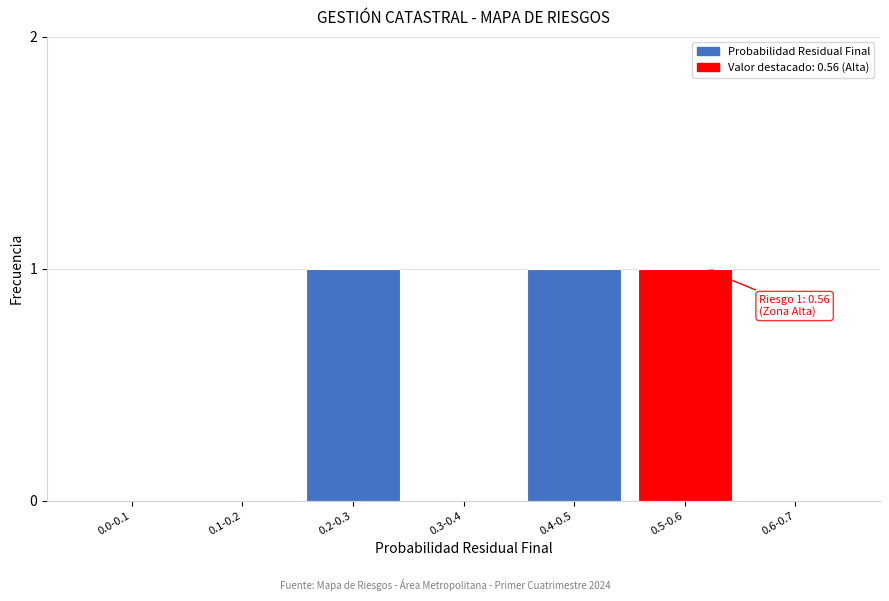

Reading left to right, transcribe all the data shown in this chart.

0.0-0.1=0	0.1-0.2=0	0.2-0.3=1	0.3-0.4=0	0.4-0.5=1	0.5-0.6=1	0.6-0.7=0